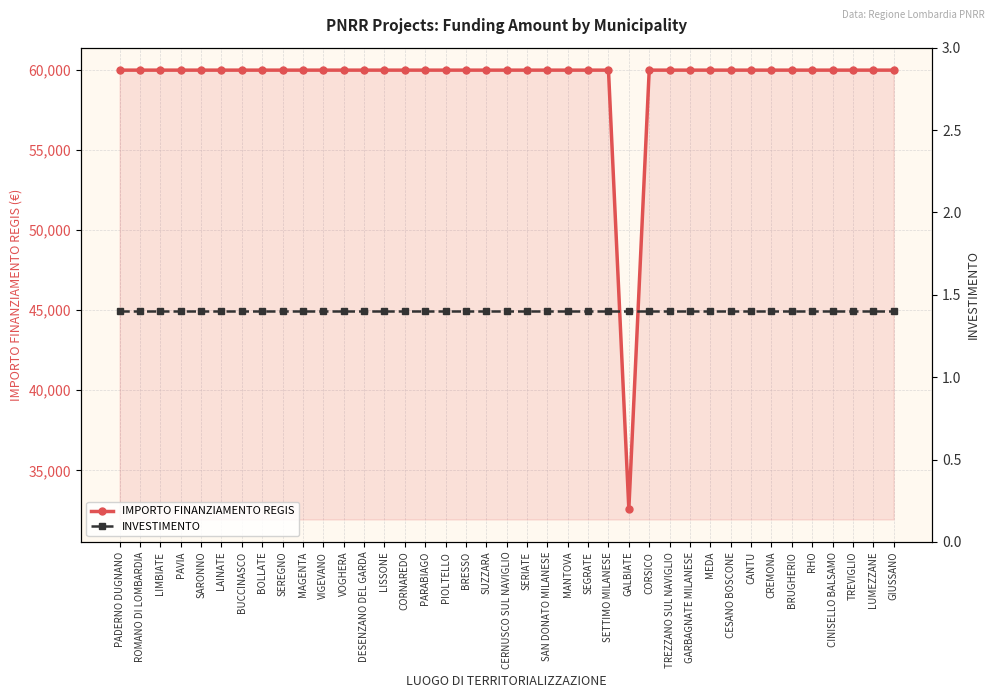

How many series are shown in this chart?

2